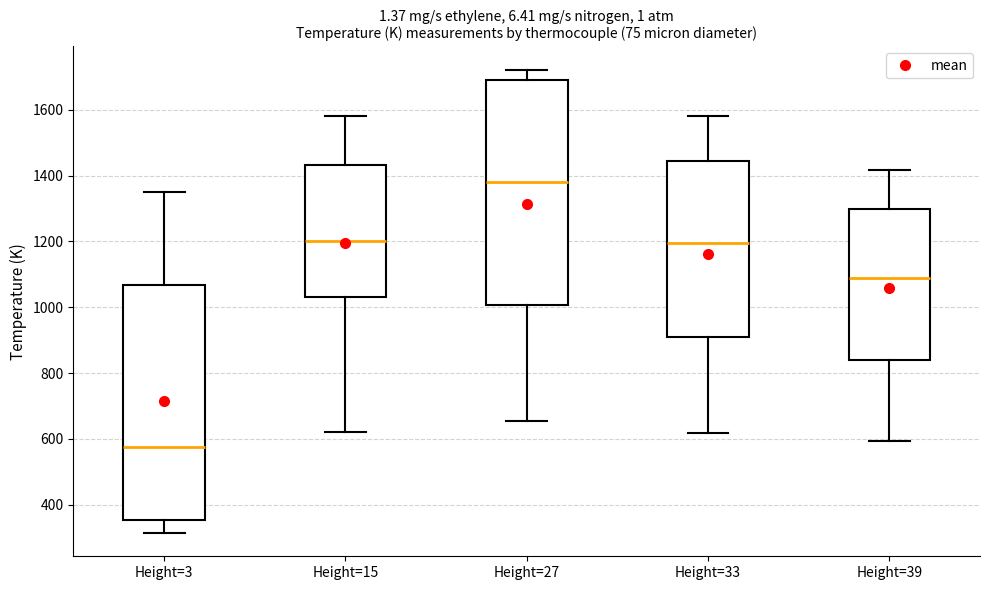

Where is the upper edge of the box for Height=33 on the y-axis? The values are not printed on the chart, so give them approximately, as read against the axis.

1440